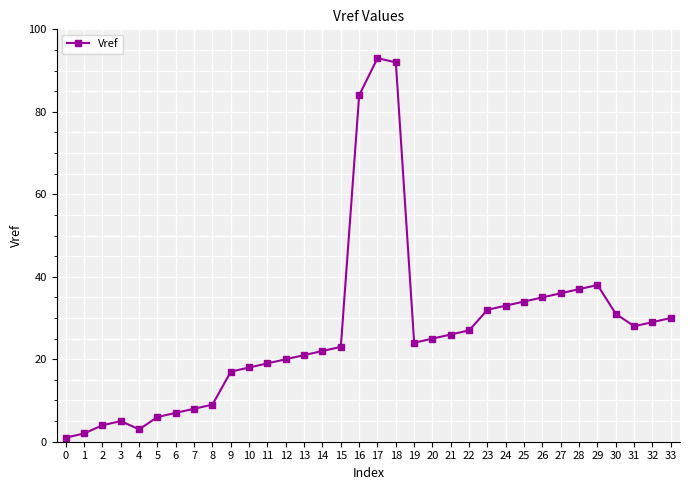

What is the change in value from 29 to 33?

-8